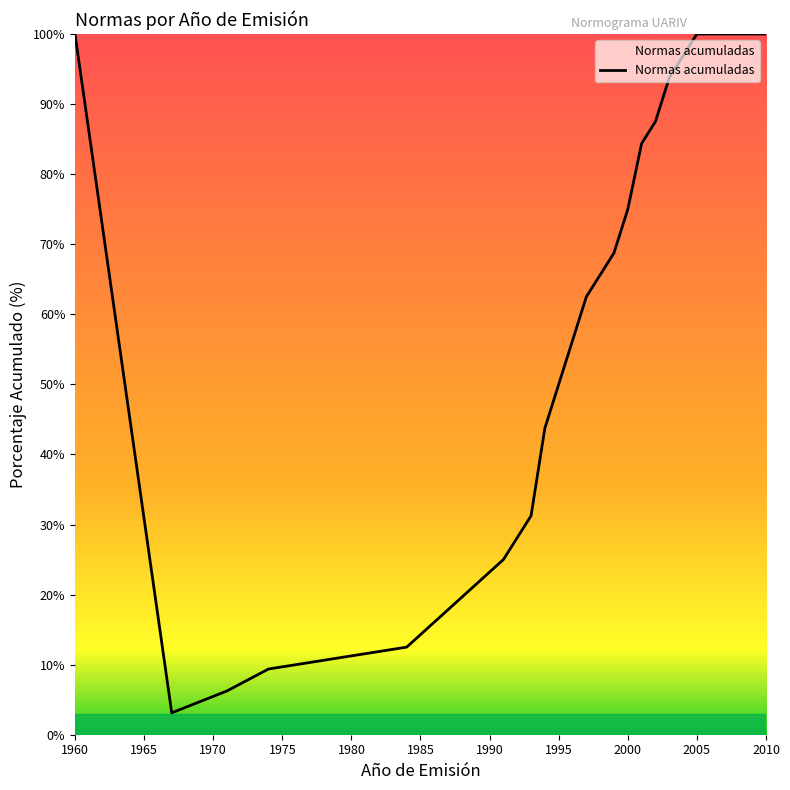

What is the maximum value shown in the chart?

100.0